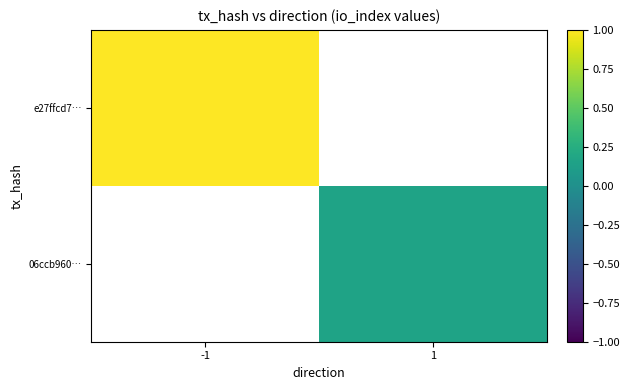

What is the approximate value of e27ffcd7… at -1?

1.0